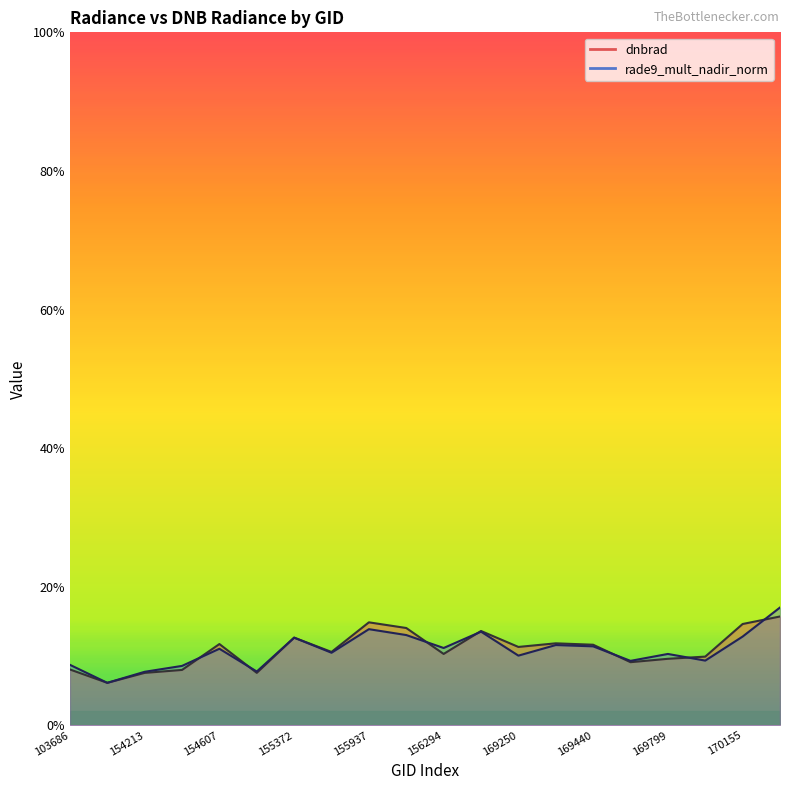

How many series are shown in this chart?

2